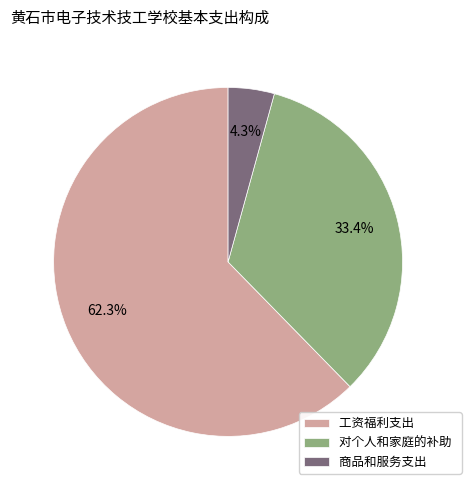

To the nearest percent, what portion does 商品和服务支出 represent?

4%